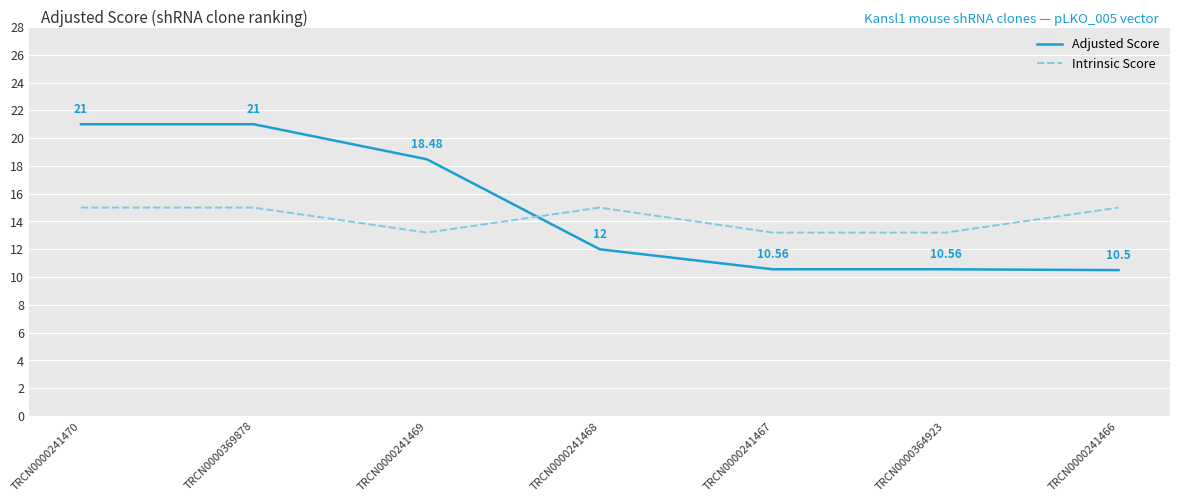

True or false: Adjusted Score has a value of 10.6 at TRCN0000241467.

True